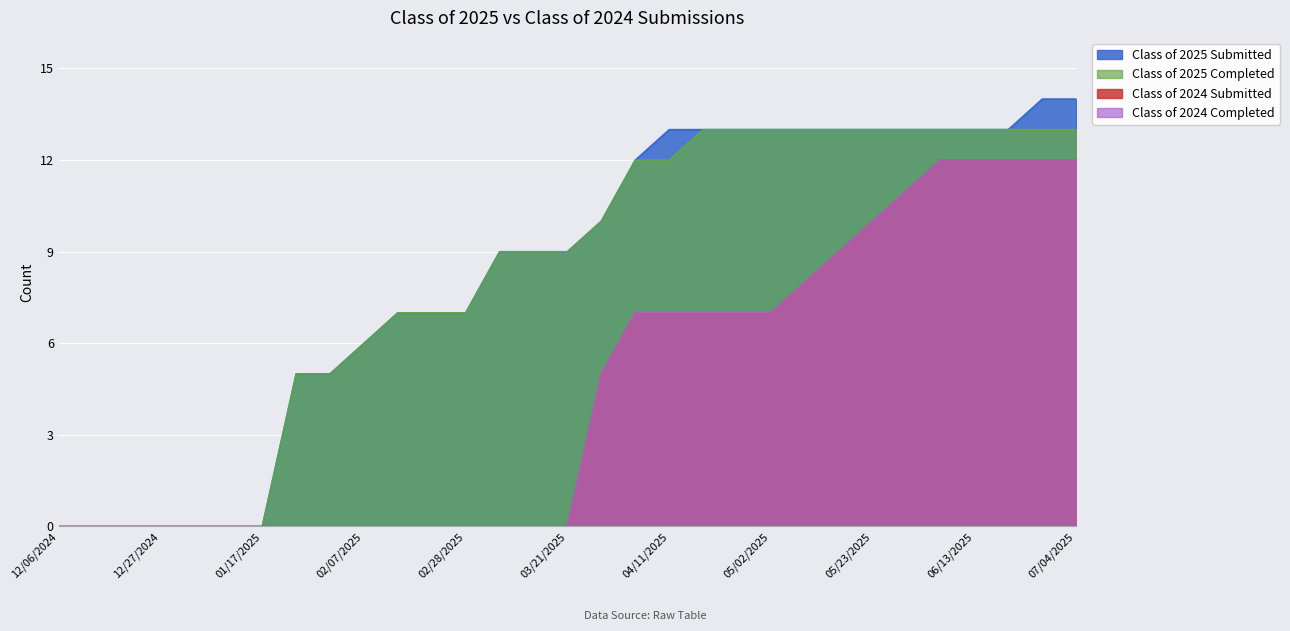

List the series in order of their peak value, highest first.

Class of 2025 Submitted, Class of 2025 Completed, Class of 2024 Submitted, Class of 2024 Completed